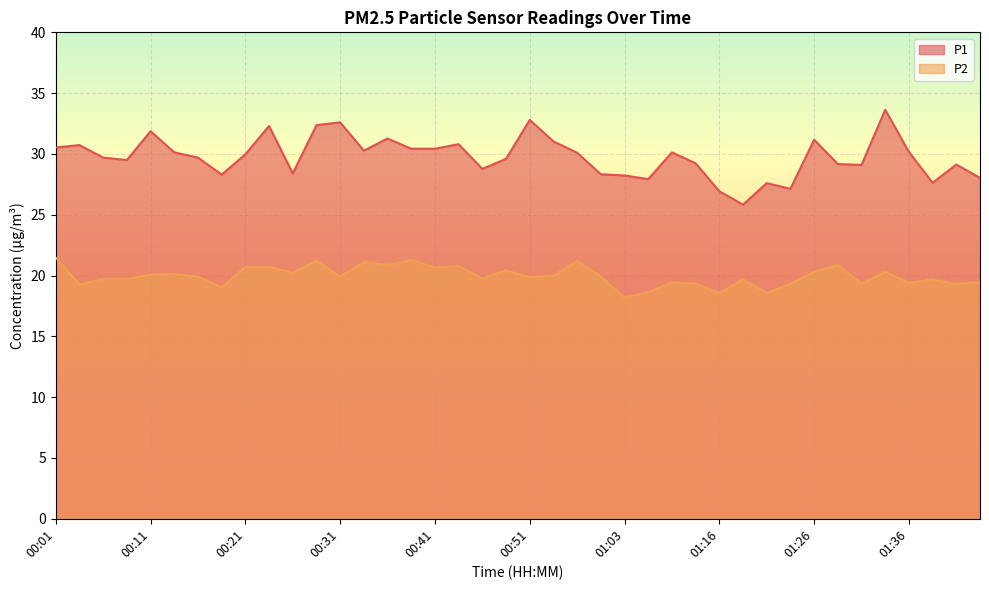

What is the average value of the P1 series?

29.8